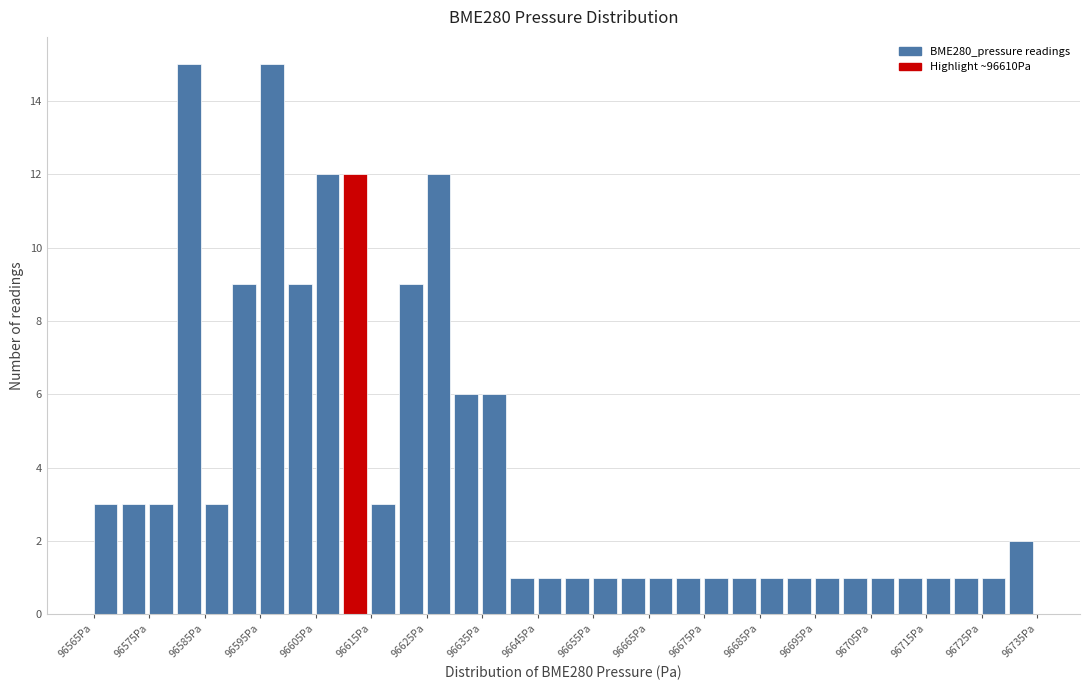

Reading left to right, list every bar in this chart as the range it spans on the x-axis followed by its height. The values are not printed on the chart, so give them approximately, as read against the axis.

96565 to 96570: 3
96570 to 96575: 3
96575 to 96580: 3
96580 to 96585: 15
96585 to 96590: 3
96590 to 96595: 9
96595 to 96600: 15
96600 to 96605: 9
96605 to 96610: 12
96610 to 96615: 12
96615 to 96620: 3
96620 to 96625: 9
96625 to 96630: 12
96630 to 96635: 6
96635 to 96640: 6
96640 to 96645: 1
96645 to 96650: 1
96650 to 96655: 1
96655 to 96660: 1
96660 to 96665: 1
96665 to 96670: 1
96670 to 96675: 1
96675 to 96680: 1
96680 to 96685: 1
96685 to 96690: 1
96690 to 96695: 1
96695 to 96700: 1
96700 to 96705: 1
96705 to 96710: 1
96710 to 96715: 1
96715 to 96720: 1
96720 to 96725: 1
96725 to 96730: 1
96730 to 96735: 2